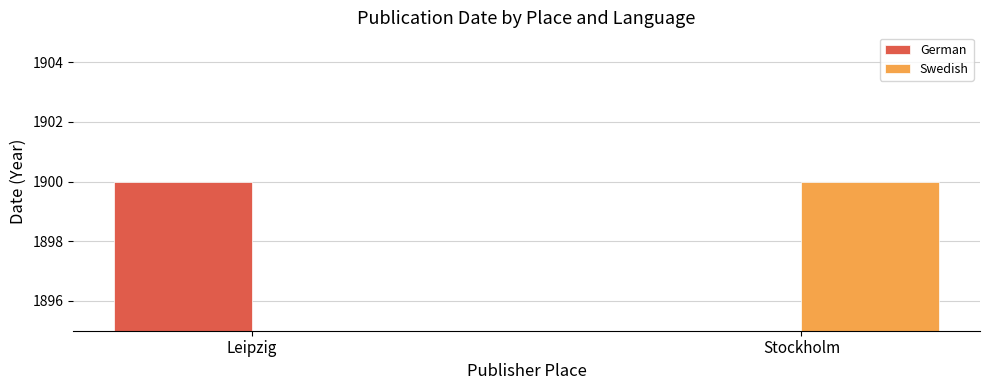

Which label corresponds to the smallest value in the chart?

Stockholm